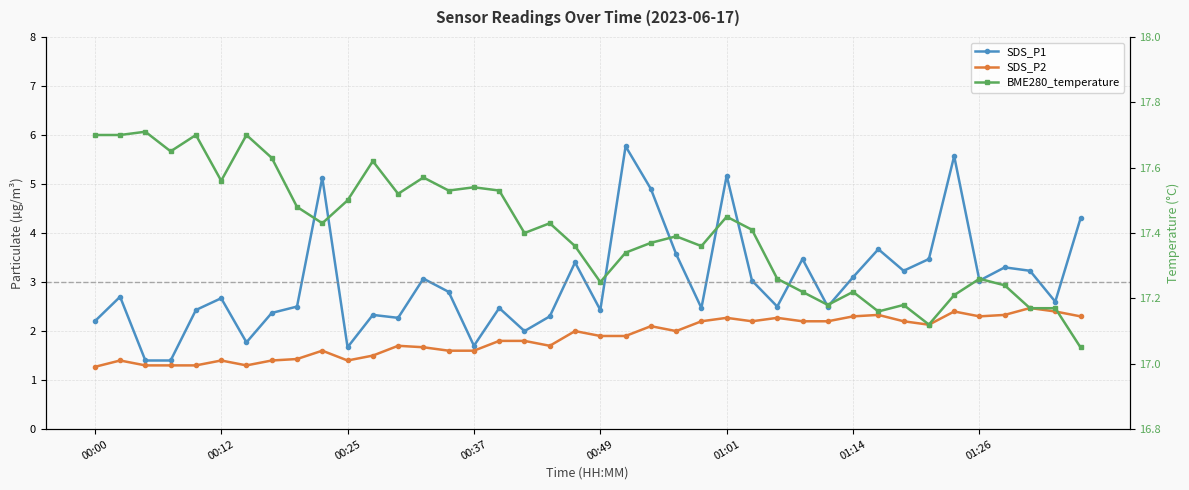

Reading left to right, list all the values displayed in this chart.

SDS_P1: 2.2	2.7	1.4	1.4	2.4	2.7	1.8	2.4	2.5	5.1	1.7	2.3	2.3	3.1	2.8	1.7	2.5	2.0	2.3	3.4	2.4	5.8	4.9	3.6	2.5	5.2	3.0	2.5	3.5	2.5	3.1	3.7	3.2	3.5	5.6	3.0	3.3	3.2	2.6	4.3
SDS_P2: 1.3	1.4	1.3	1.3	1.3	1.4	1.3	1.4	1.4	1.6	1.4	1.5	1.7	1.7	1.6	1.6	1.8	1.8	1.7	2.0	1.9	1.9	2.1	2.0	2.2	2.3	2.2	2.3	2.2	2.2	2.3	2.3	2.2	2.1	2.4	2.3	2.3	2.5	2.4	2.3
BME280_temperature: 17.7	17.7	17.7	17.6	17.7	17.6	17.7	17.6	17.5	17.4	17.5	17.6	17.5	17.6	17.5	17.5	17.5	17.4	17.4	17.4	17.2	17.3	17.4	17.4	17.4	17.4	17.4	17.3	17.2	17.2	17.2	17.2	17.2	17.1	17.2	17.3	17.2	17.2	17.2	17.1